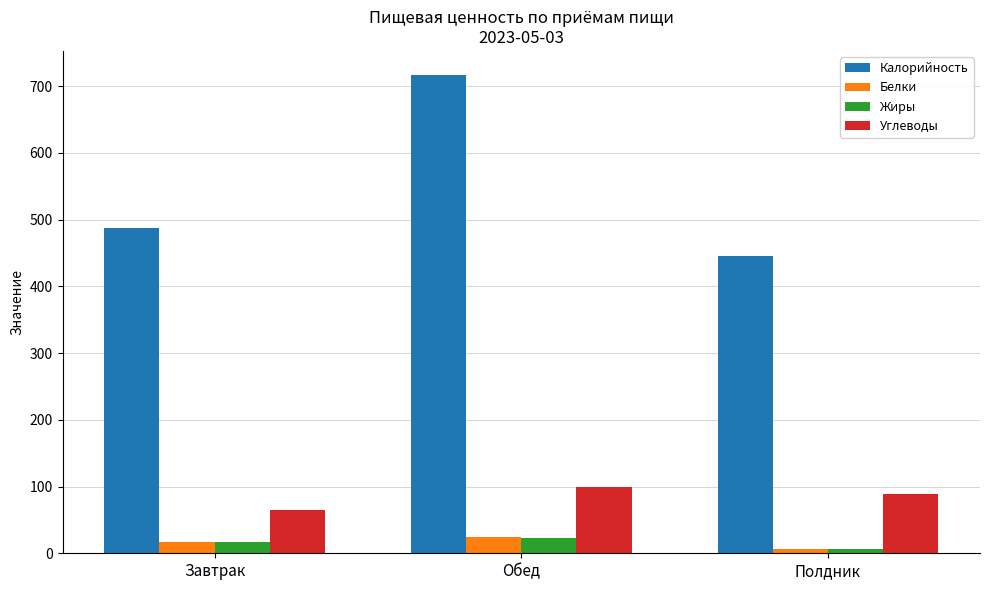

Reading left to right, transcribe all the data shown in this chart.

Калорийность: 487.6	716.7	445.4
Белки: 17.1	23.8	6.7
Жиры: 17.6	23.1	6.6
Углеводы: 64.9	100.0	89.5